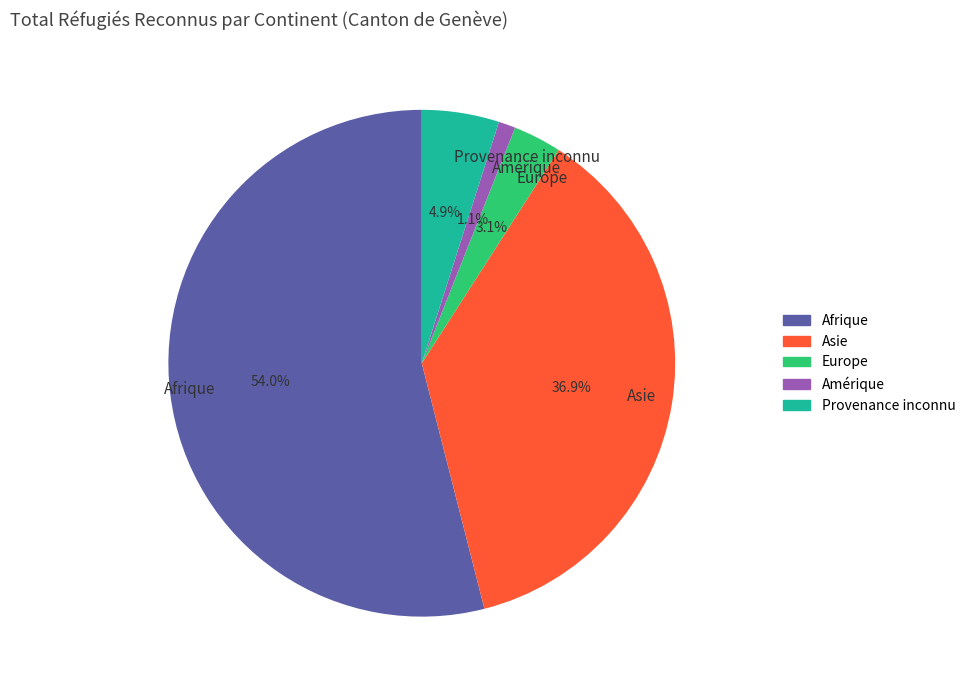

Is the sum of Provenance inconnu and Asie greater than half?

No